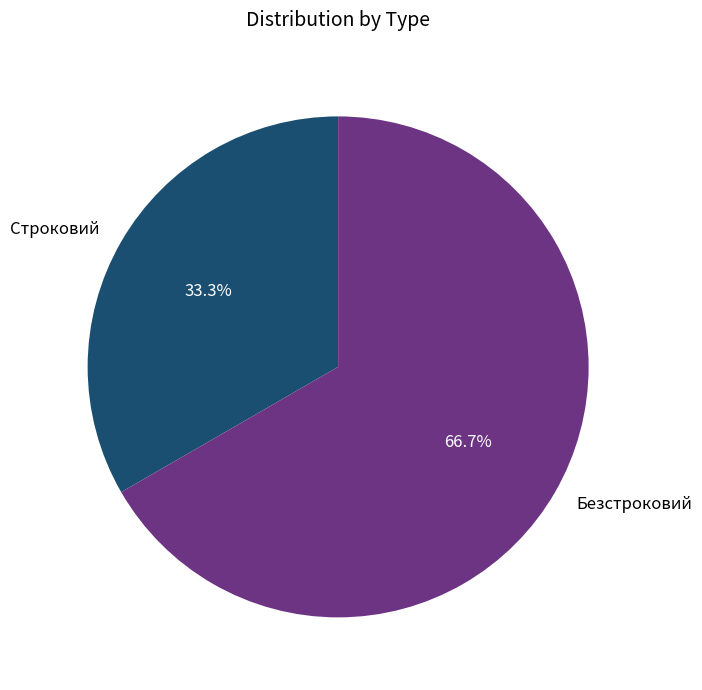

Is the sum of Строковий and Безстроковий greater than half?

Yes